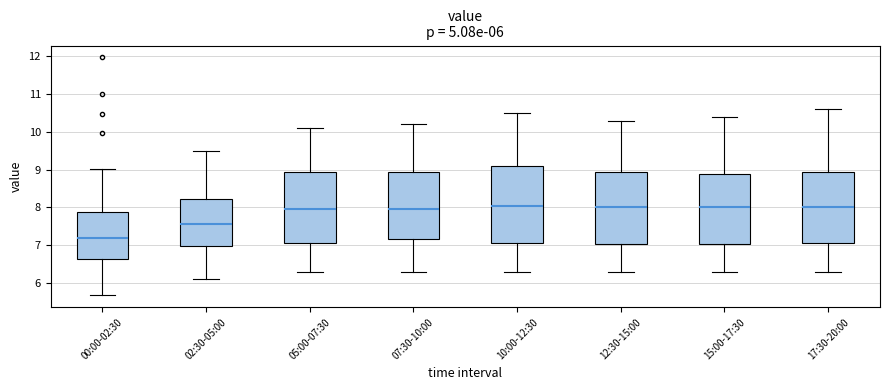

Which box is the tallest, from its lower edge to its upper edge?

10:00-12:30